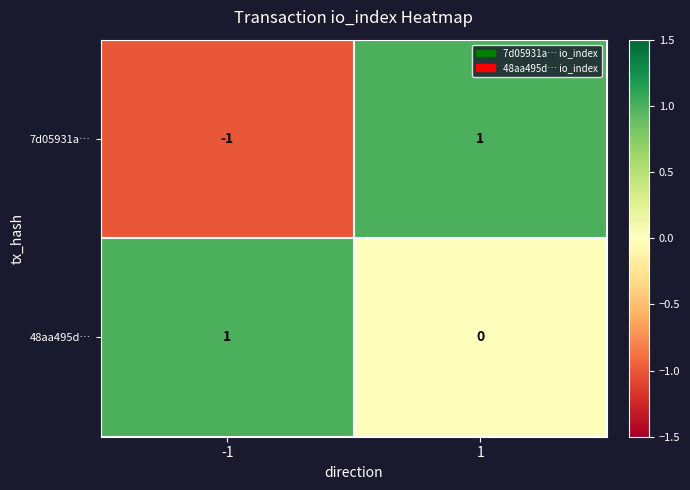

Which series has the largest range (max minus min)?

7d05931a…